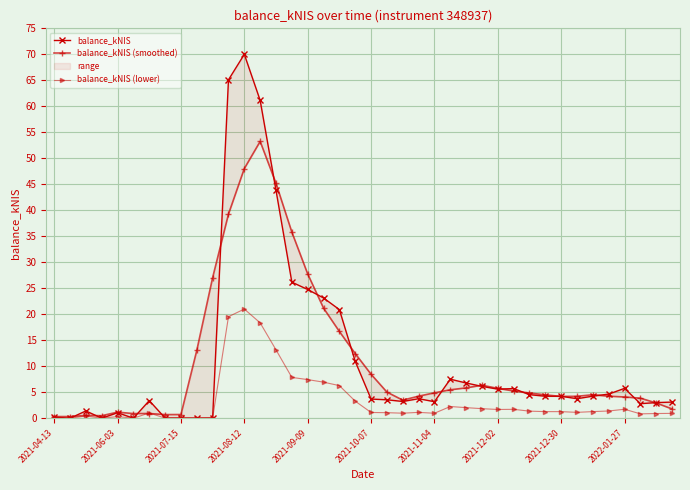

The value of balance_kNIS (smoothed) at 22 is 1.2. True or false?

False